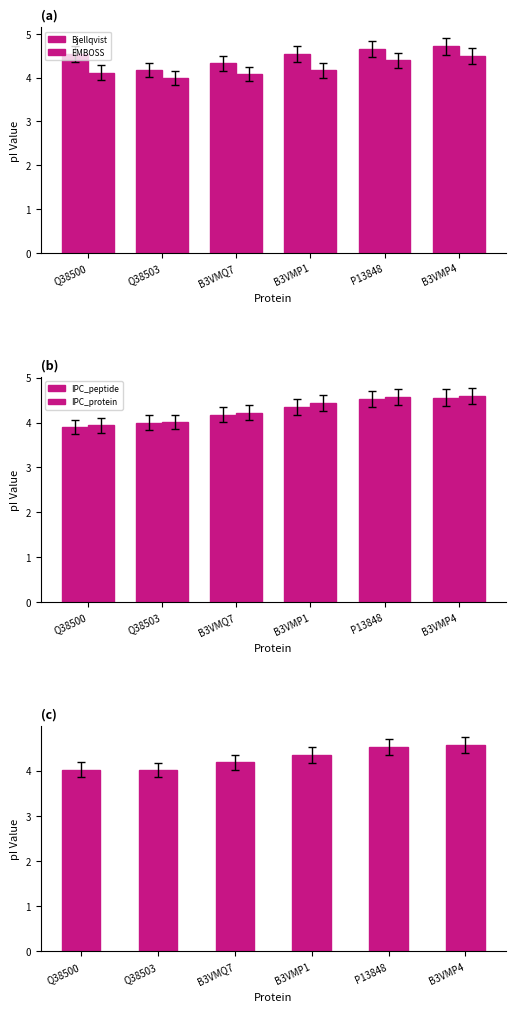

What is the label of the 3rd bar from the right?

B3VMP1